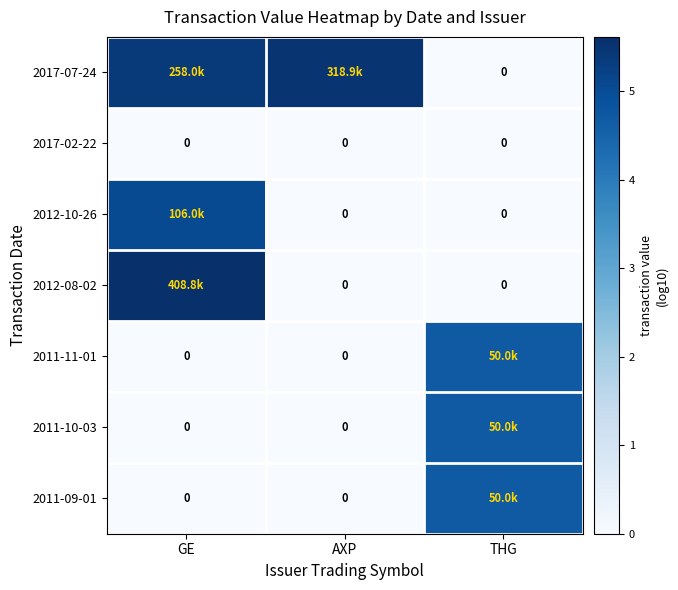

At how many categories does at least one series exceed 5?

2